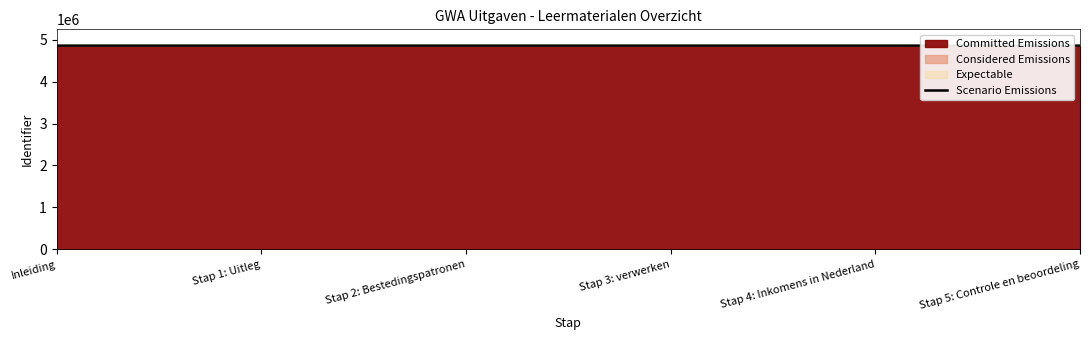

What is the label of the 3rd point from the right?

Stap 3: verwerken